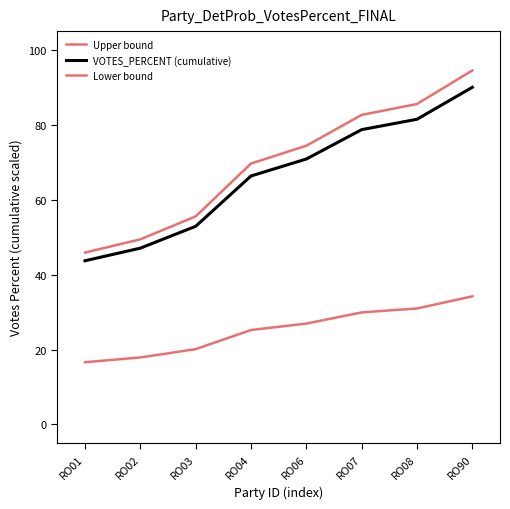

Which series has the largest range (max minus min)?

Upper bound